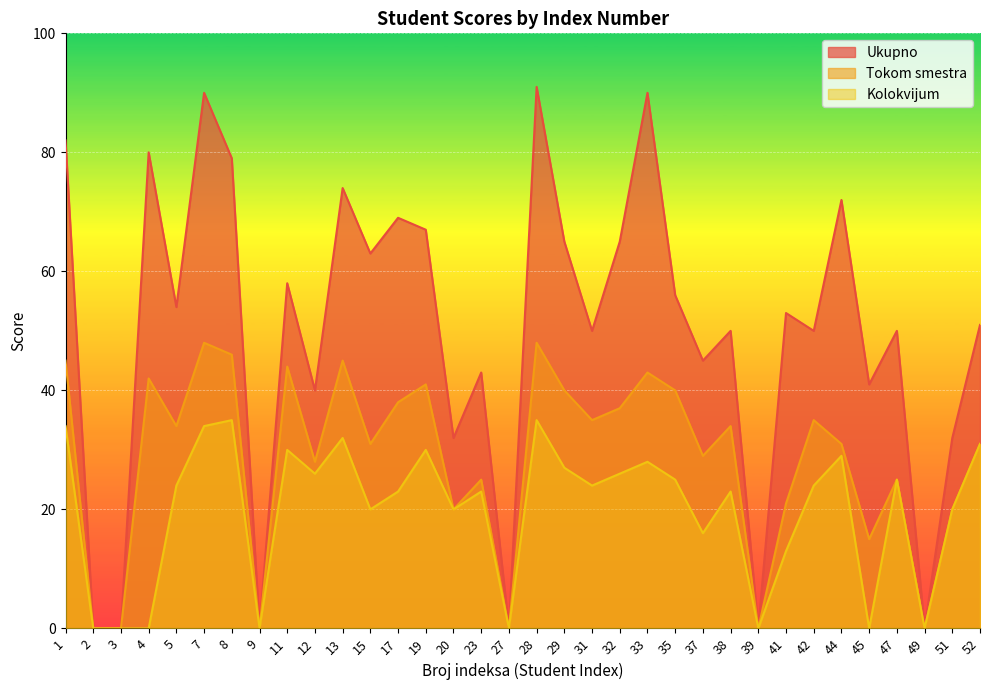

At which category does the chart reach its peak across all series?

28